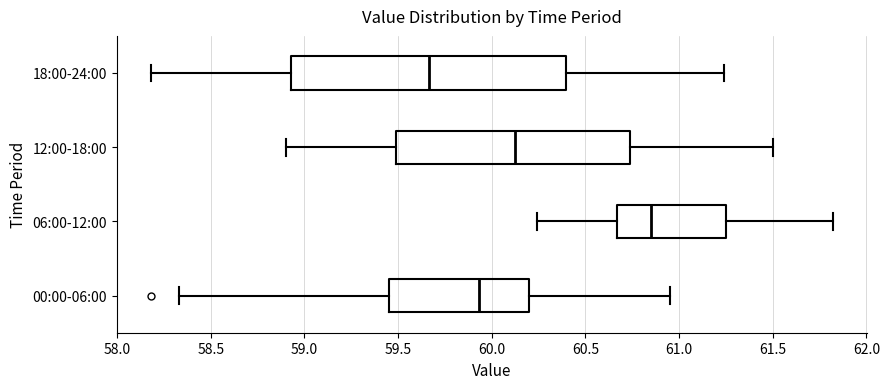

Reading bottom to top, read every box against the x-axis: the position of its median line, the range the box covers, and the ends of its whiskers. The values are not printed on the chart, so give them approximately, as read against the axis.

00:00-06:00: median 59.95, box 59.45 to 60.20, whiskers 58.35 to 60.95
06:00-12:00: median 60.85, box 60.65 to 61.25, whiskers 60.25 to 61.80
12:00-18:00: median 60.15, box 59.50 to 60.75, whiskers 58.90 to 61.50
18:00-24:00: median 59.65, box 58.95 to 60.40, whiskers 58.20 to 61.25